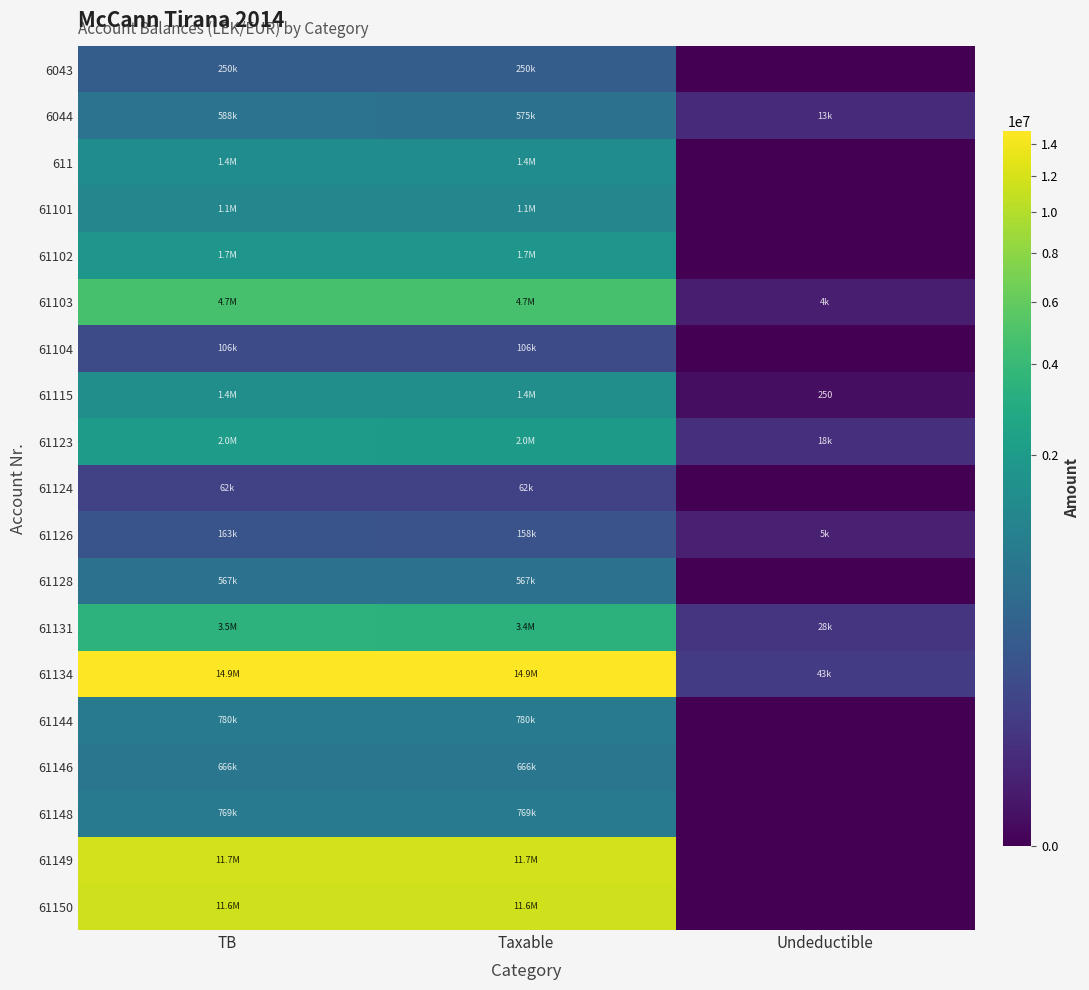

True or false: 61150 has a value of 11574631.1 at TB.

True